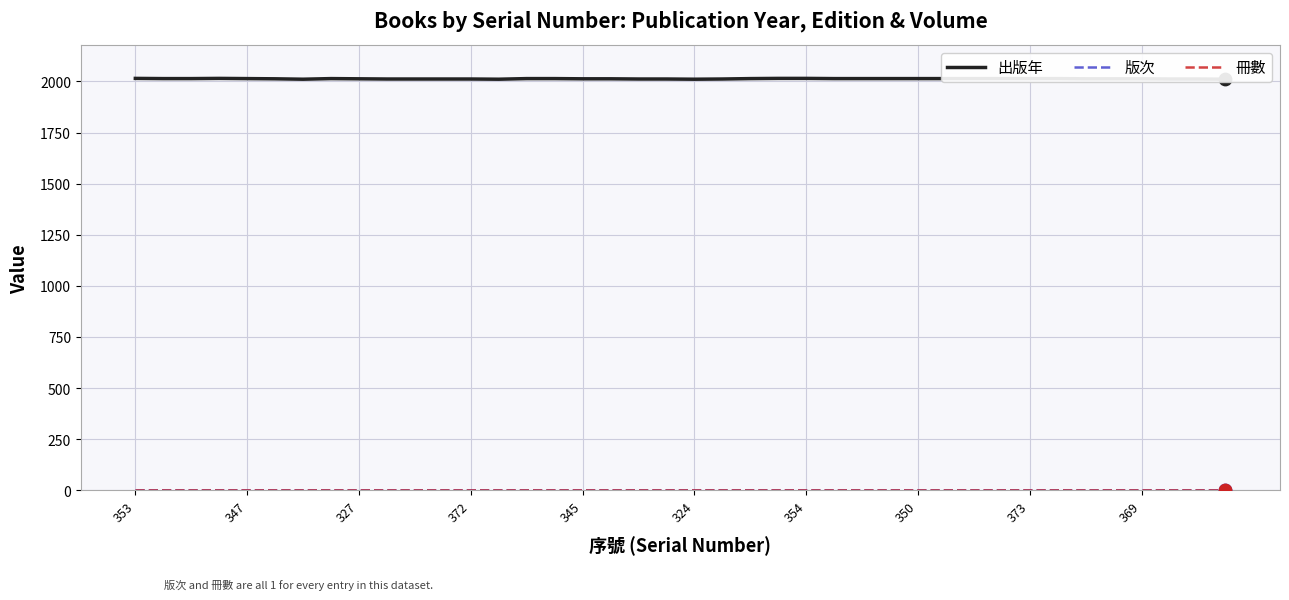

What is the total value across all series at 11?

2014